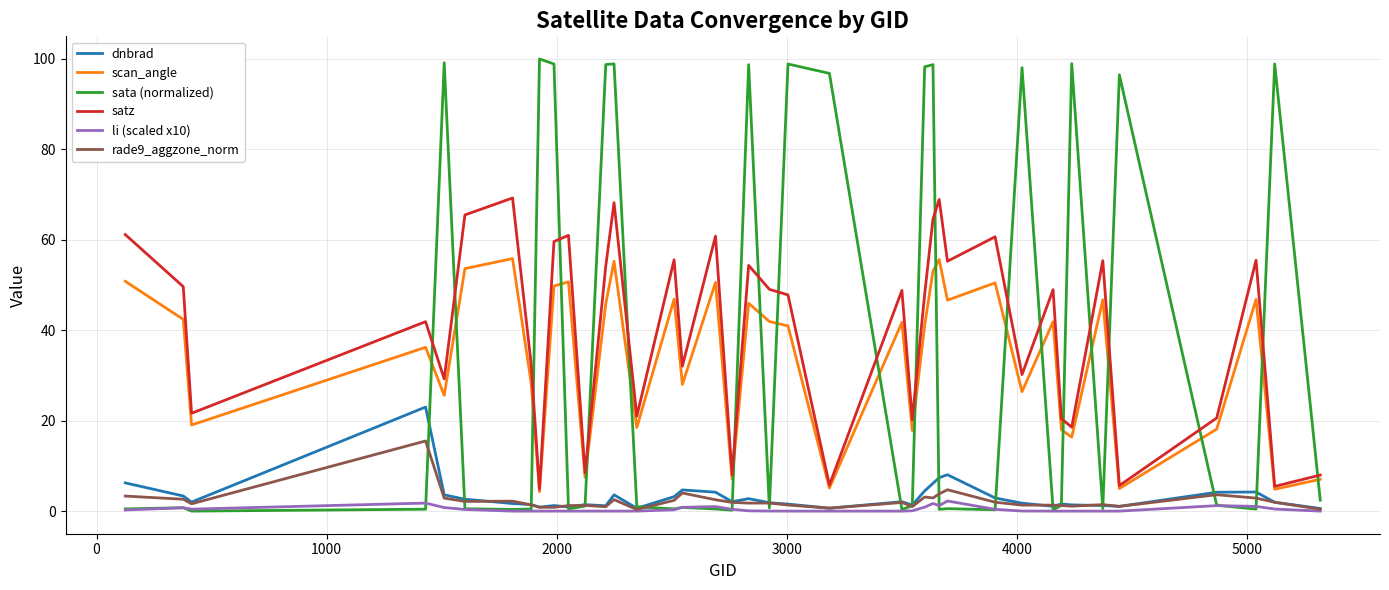

How many interior local valleys does the satz series have?

14